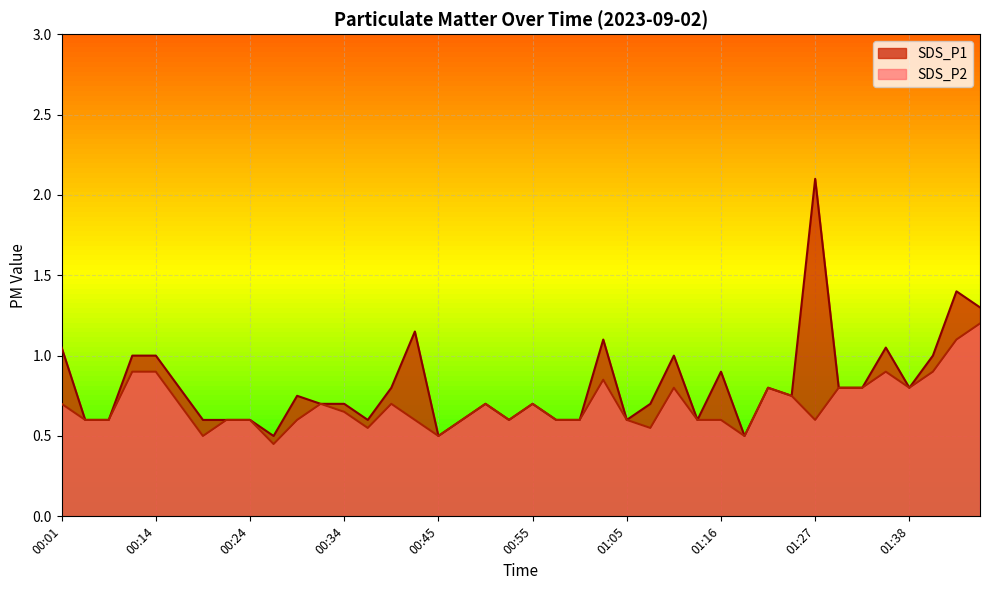

Does the chart display data point markers on the line(s)?

No